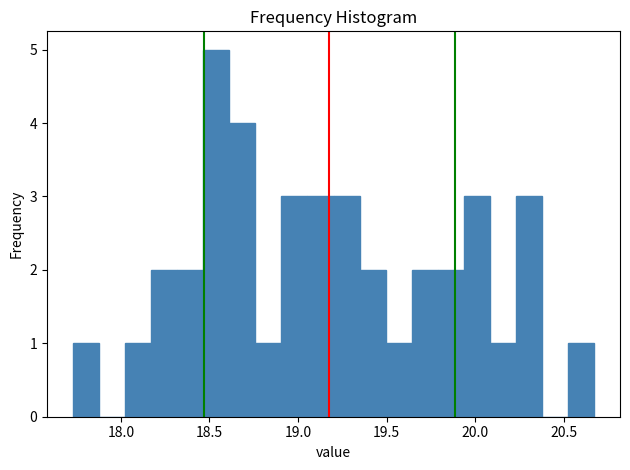

Read against the x-axis, roughly where is the centre of the tallest bar?

18.55